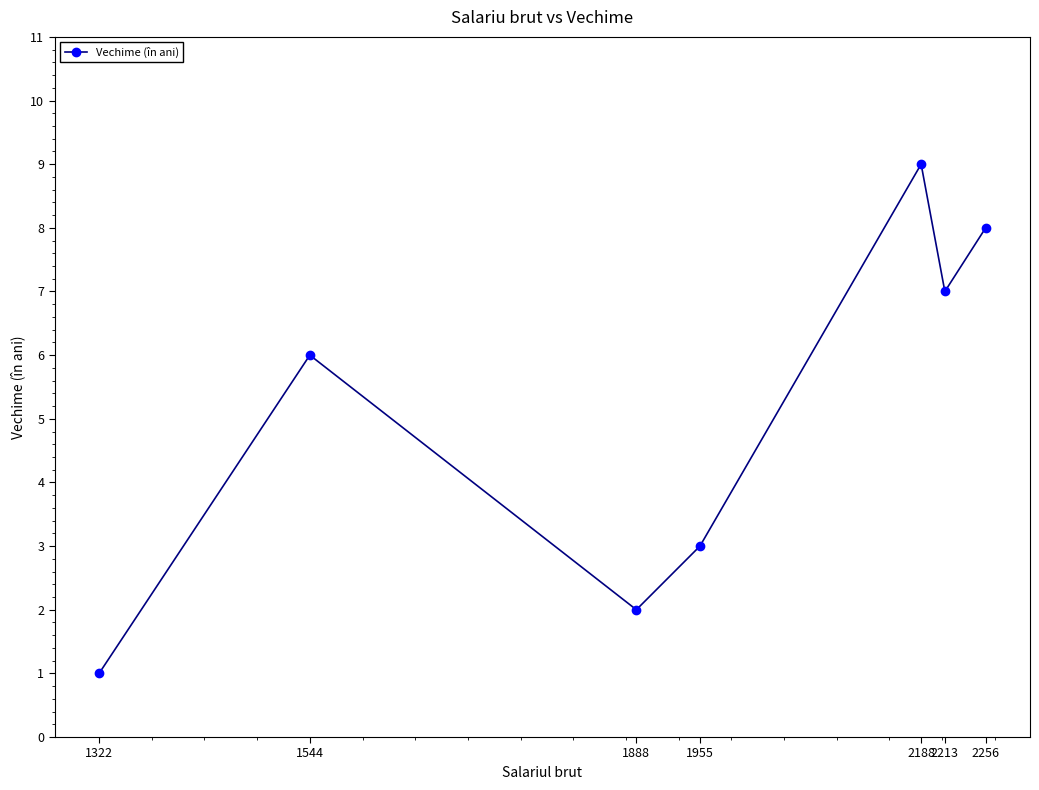

List the labels in order of value, largest first.

2188, 2256, 2213, 1544, 1955, 1888, 1322